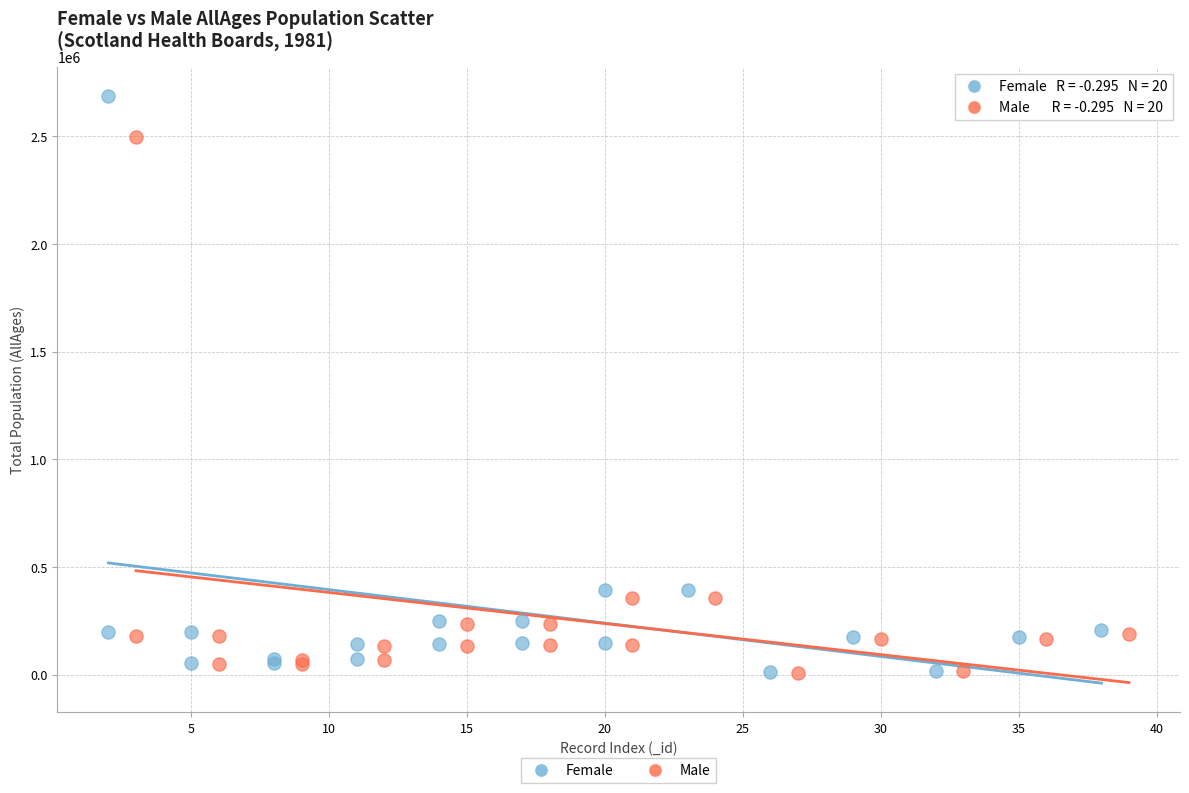

Which series has the largest Y range (max minus min)?

Female